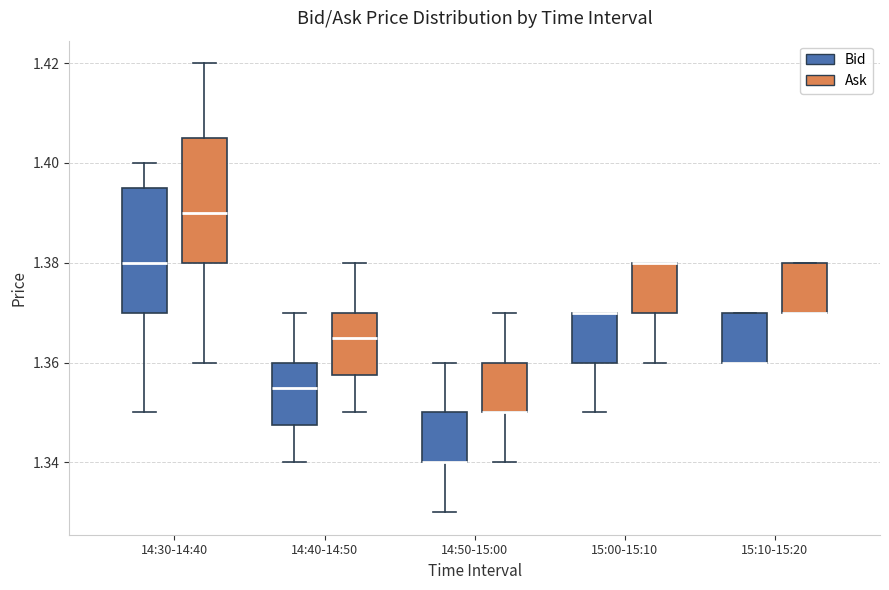

Reading left to right, transcribe this box plot: for each box, give where its median line is, the range the box spans, and where its two whiskers end, as read against the y-axis. The values are not printed on the chart, so give them approximately, as read against the axis.

14:30-14:40 (Bid): median 1.380, box 1.370 to 1.396, whiskers 1.350 to 1.400
14:30-14:40 (Ask): median 1.390, box 1.380 to 1.406, whiskers 1.360 to 1.420
14:40-14:50 (Bid): median 1.356, box 1.348 to 1.360, whiskers 1.340 to 1.370
14:40-14:50 (Ask): median 1.366, box 1.358 to 1.370, whiskers 1.350 to 1.380
14:50-15:00 (Bid): median 1.340 (drawn on the box's lower edge), box 1.340 to 1.350, whiskers 1.330 to 1.360
14:50-15:00 (Ask): median 1.350 (drawn on the box's lower edge), box 1.350 to 1.360, whiskers 1.340 to 1.370
15:00-15:10 (Bid): median 1.370 (drawn on the box's upper edge), box 1.360 to 1.370, whiskers 1.350 to 1.370
15:00-15:10 (Ask): median 1.380 (drawn on the box's upper edge), box 1.370 to 1.380, whiskers 1.360 to 1.380
15:10-15:20 (Bid): median 1.360 (drawn on the box's lower edge), box 1.360 to 1.370, whiskers 1.360 to 1.370
15:10-15:20 (Ask): median 1.370 (drawn on the box's lower edge), box 1.370 to 1.380, whiskers 1.370 to 1.380